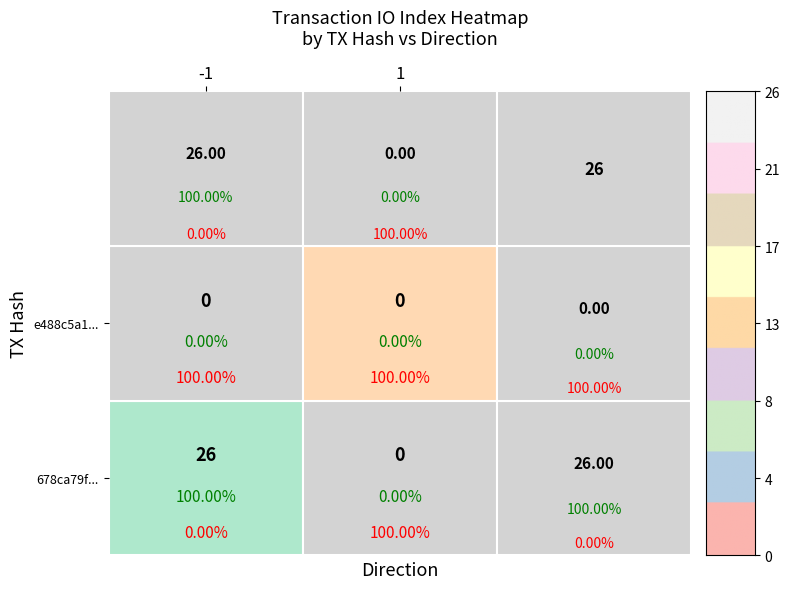

True or false: e488c5a13c2e5eca07135c7c78a5d169b5cd21c has a value of 0 at 1.

True